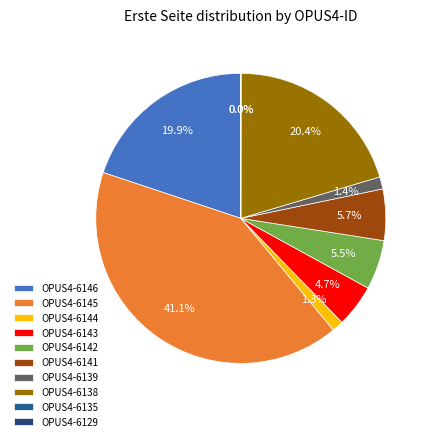

Do OPUS4-6139 and OPUS4-6143 together represent more than half of the pie?

No